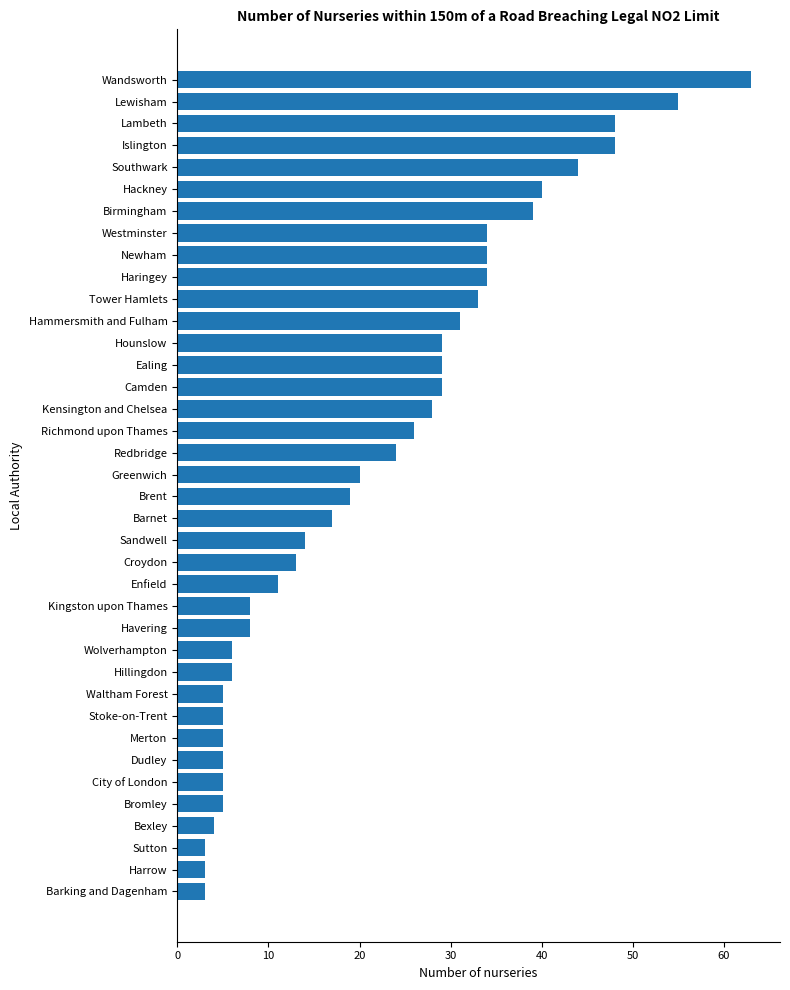

How many series are shown in this chart?

1